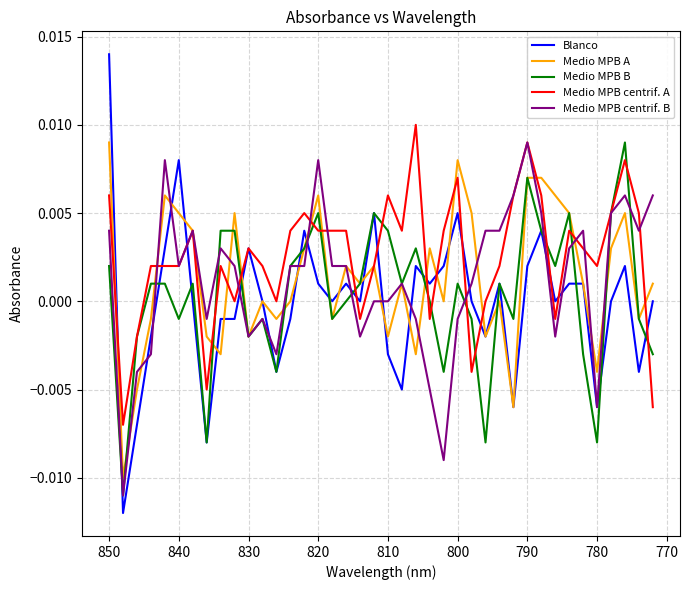

What are all the series names shown in the legend?

Blanco, Medio MPB A, Medio MPB B, Medio MPB centrif. A, Medio MPB centrif. B